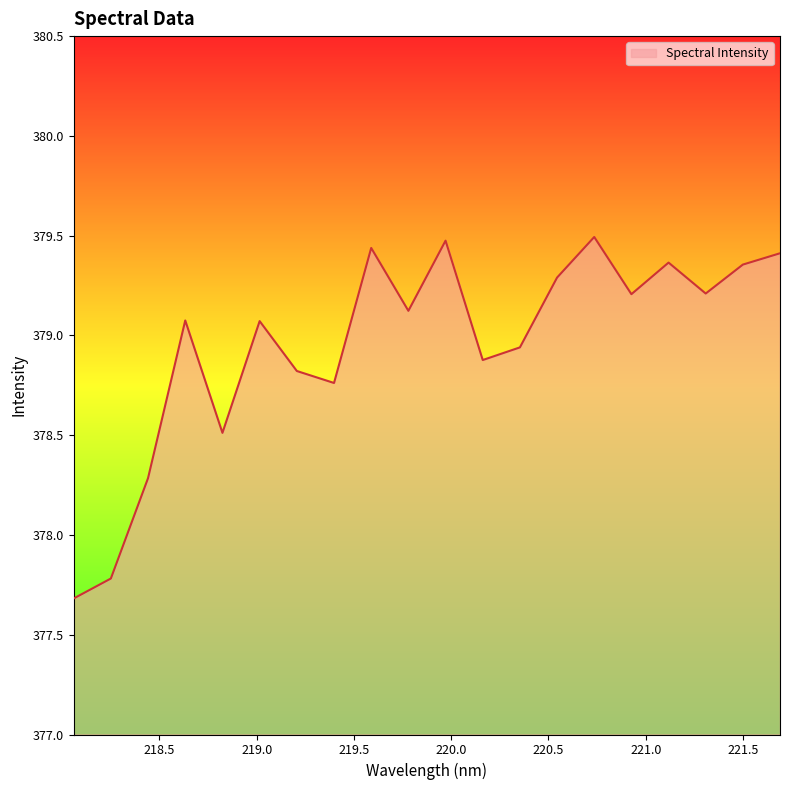

What is the difference between the maximum and minimum values?

1.8